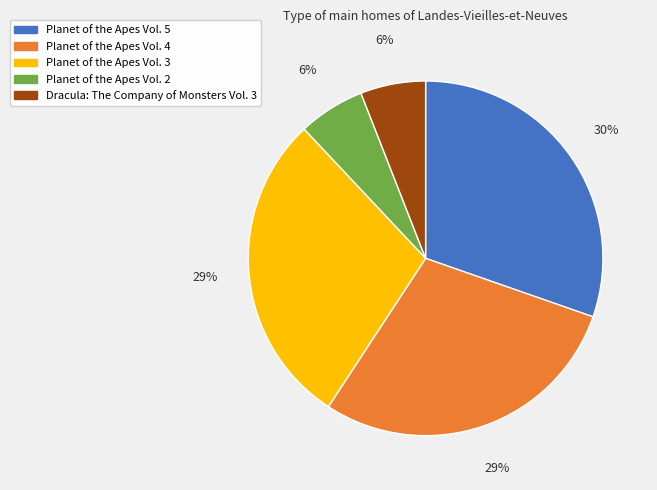

Approximately how many times larger is the value at Planet of the Apes Vol. 2 compared to Planet of the Apes Vol. 3?

0.2